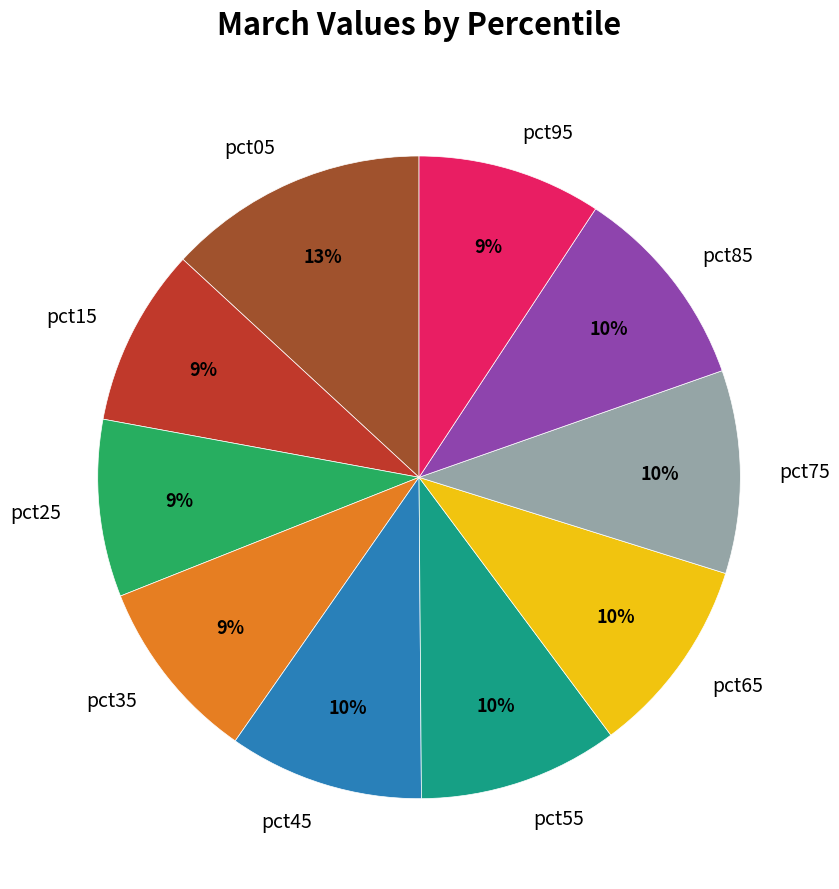

Is there any slice that represents more than half of the pie?

No